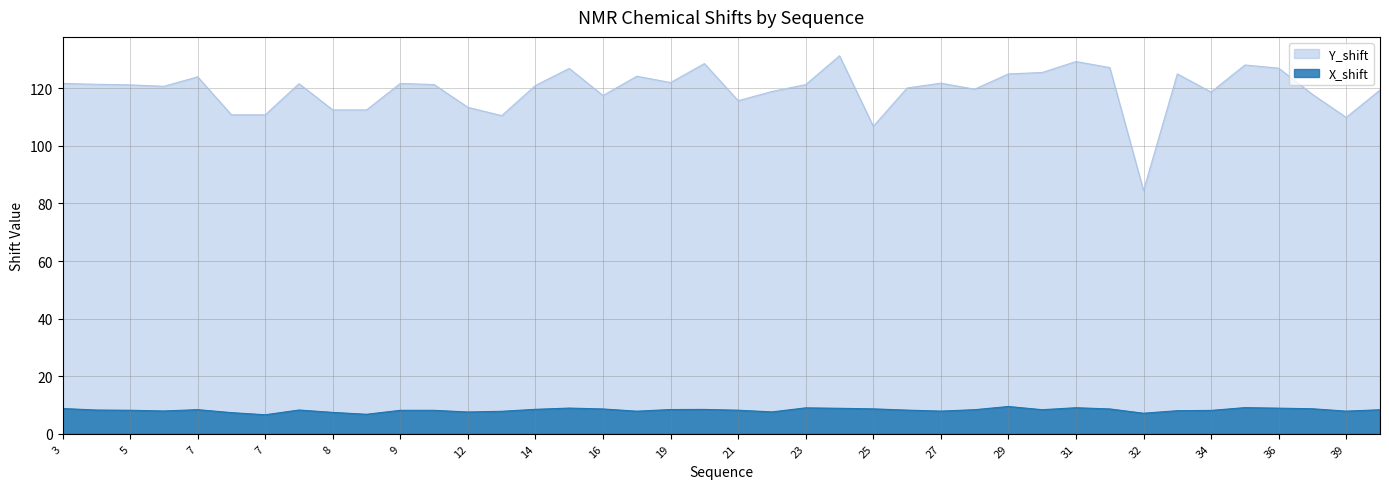

True or false: X_shift has more than 0 interior local peaks.

True